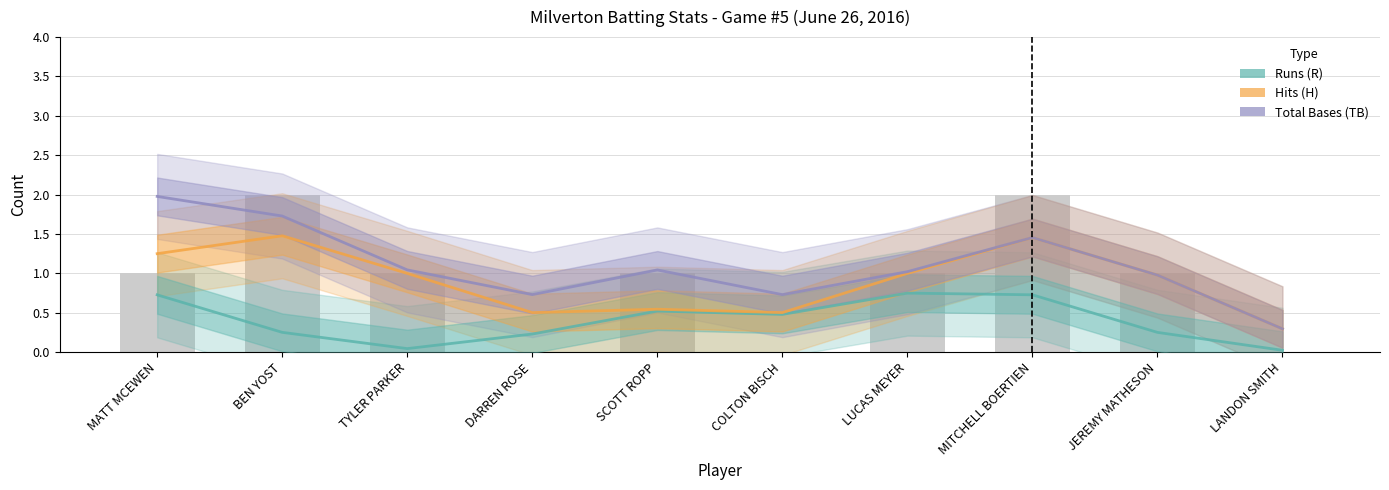

Reading left to right, list all the values displayed in this chart.

Runs (R): 0.7	0.3	0.0	0.2	0.5	0.5	0.7	0.7	0.3	0.0
Hits (H): 1.2	1.5	1.0	0.5	0.5	0.5	1.0	1.5	1.0	0.3
Total Bases (TB): 2.0	1.7	1.0	0.7	1.0	0.7	1.0	1.5	1.0	0.3